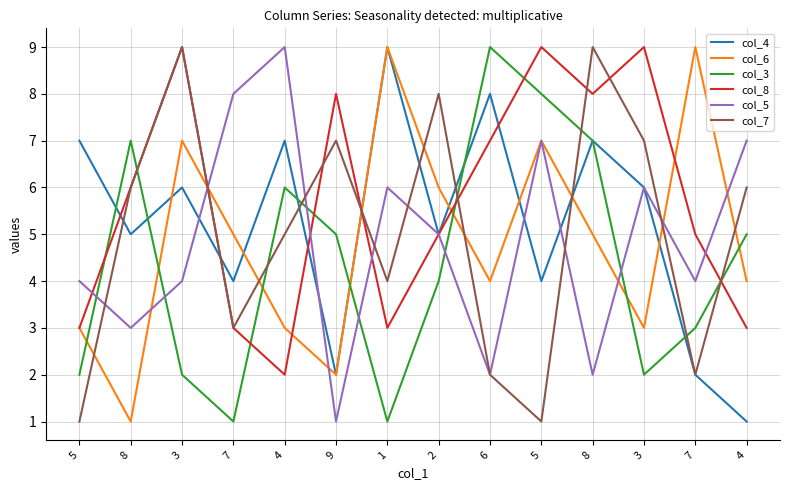

Rank the categories by col_6 value from lowest to highest.

8, 9, 5, 4, 3, 6, 4, 7, 8, 2, 3, 5, 1, 7